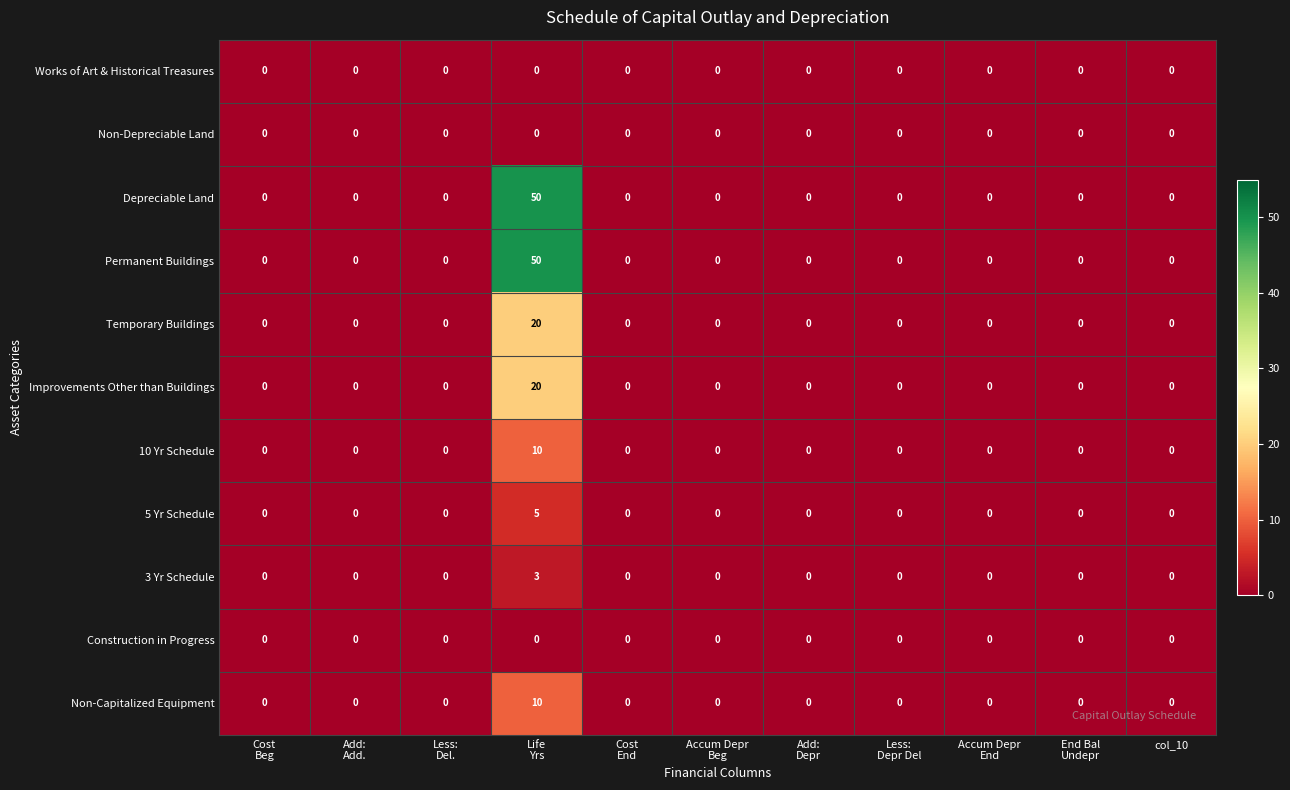

Count the number of categories in the chart.

11